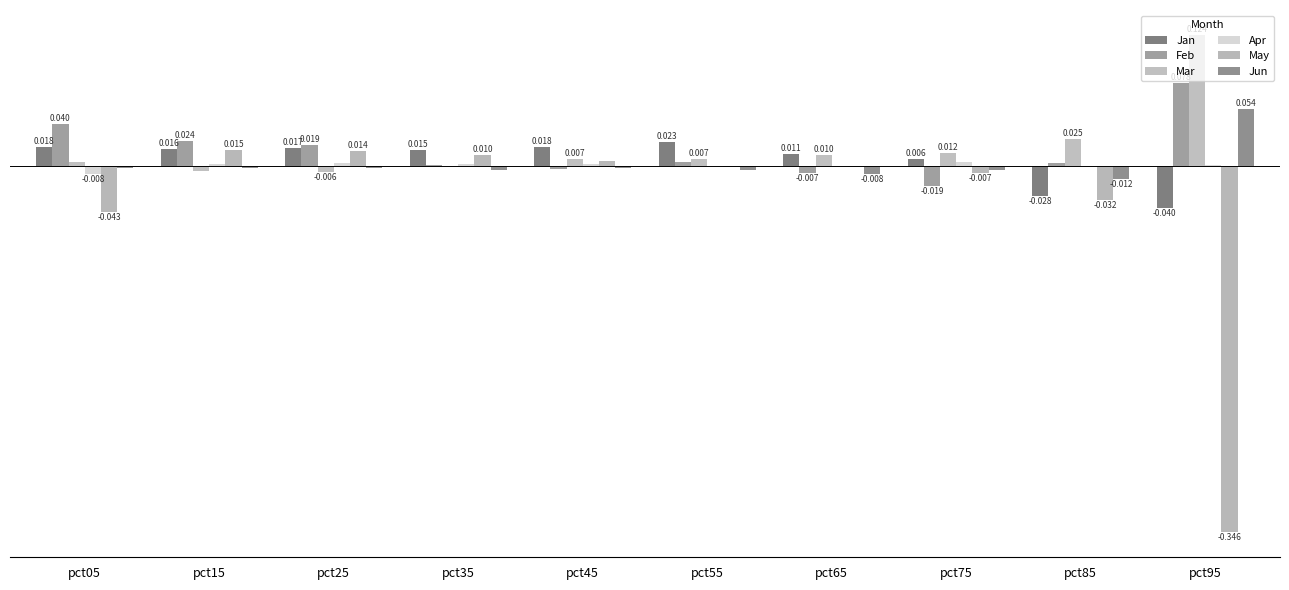

Which series has the widest spread of values?

May